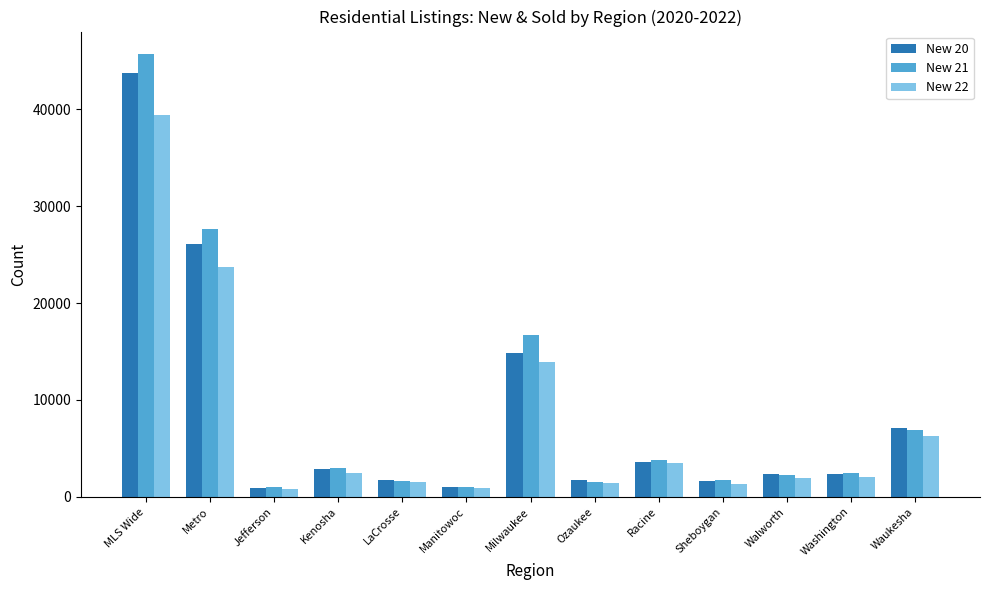

At which category is the sum across all series the highest?

MLS Wide